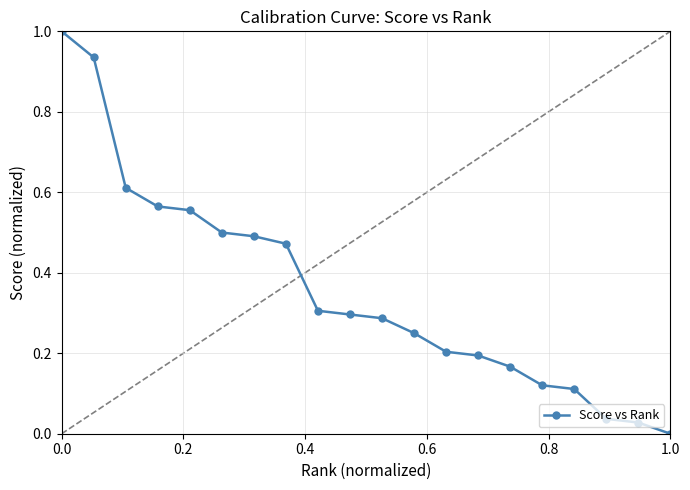

What is the average value?

0.4